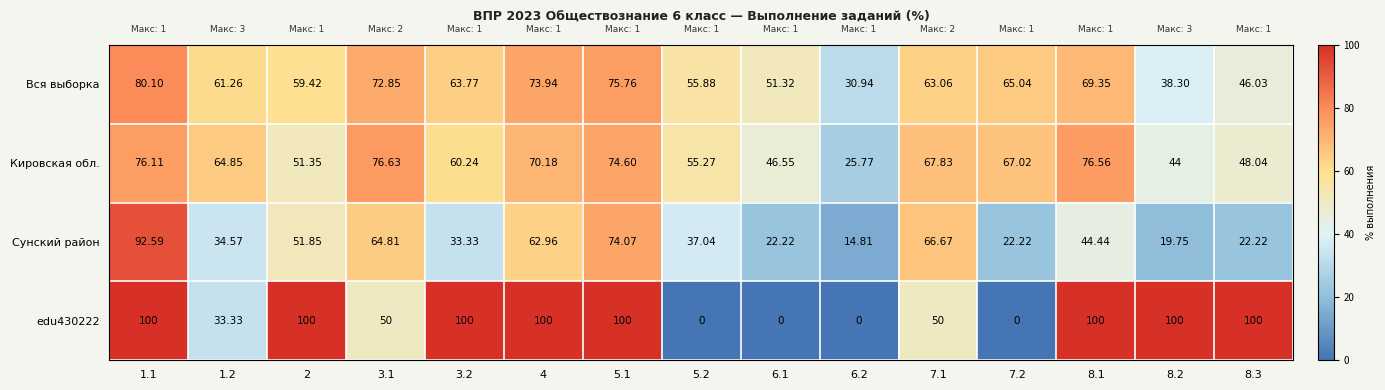

Is the value of Кировская обл. at 7.1 greater than the value of Вся выборка at 7.1?

Yes